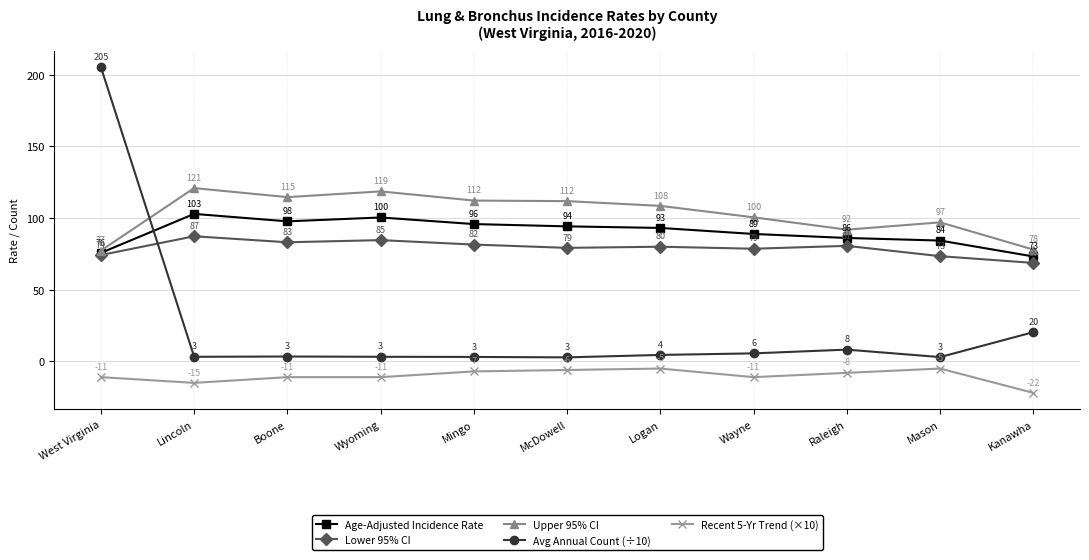

What is the minimum value for Lower 95% CI?

68.7